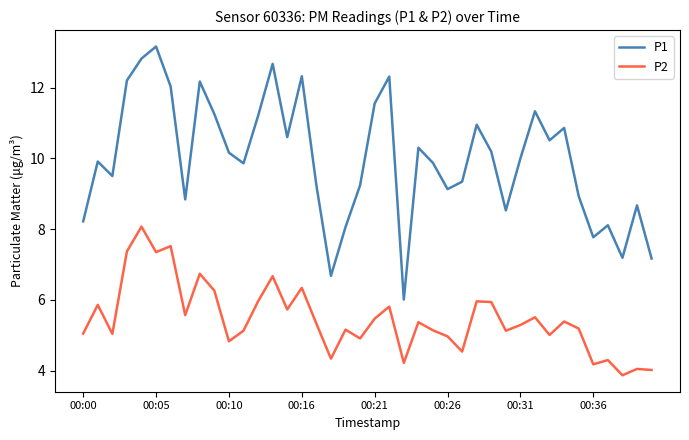

Which series has the largest range (max minus min)?

P1